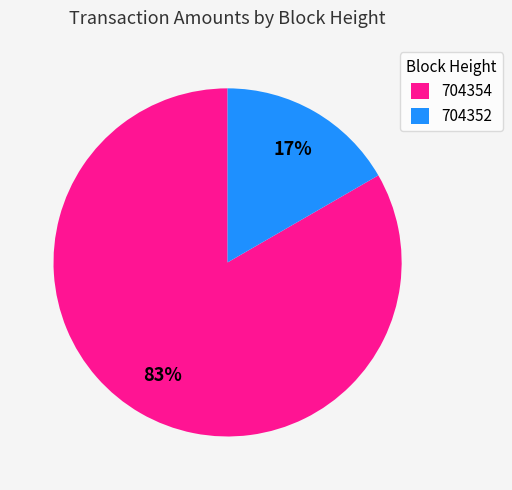

What is the largest slice in the pie chart?

704354